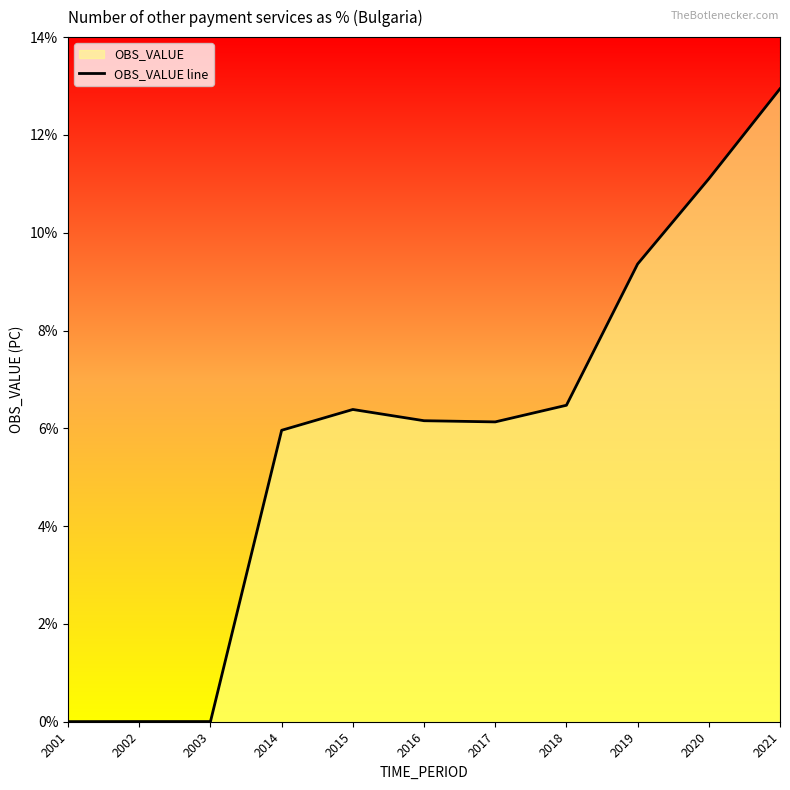

Is it true that the value at 2021 is 7.5?

False